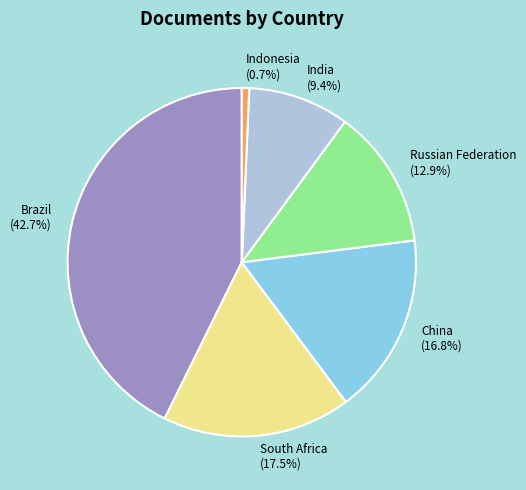

To the nearest percent, what is the average slice percentage?

17%